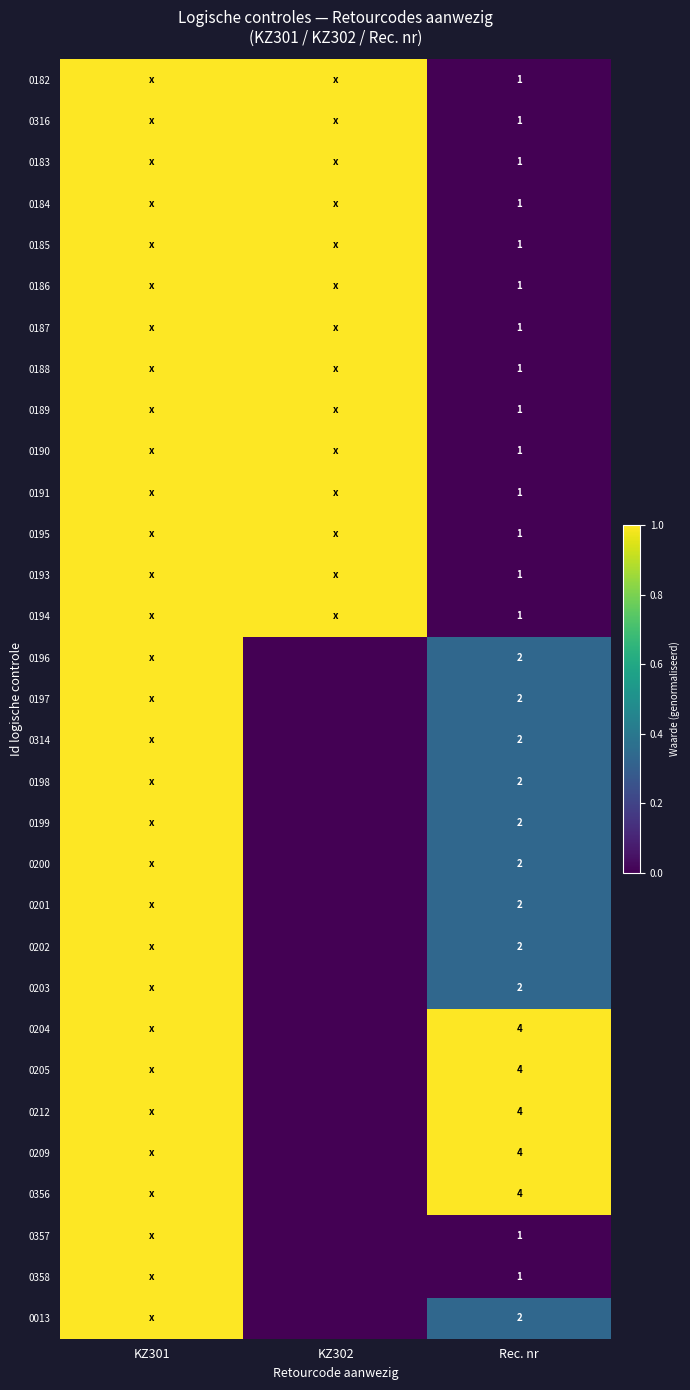

Is it true that 0316 equals 1 at Rec. nr?

True